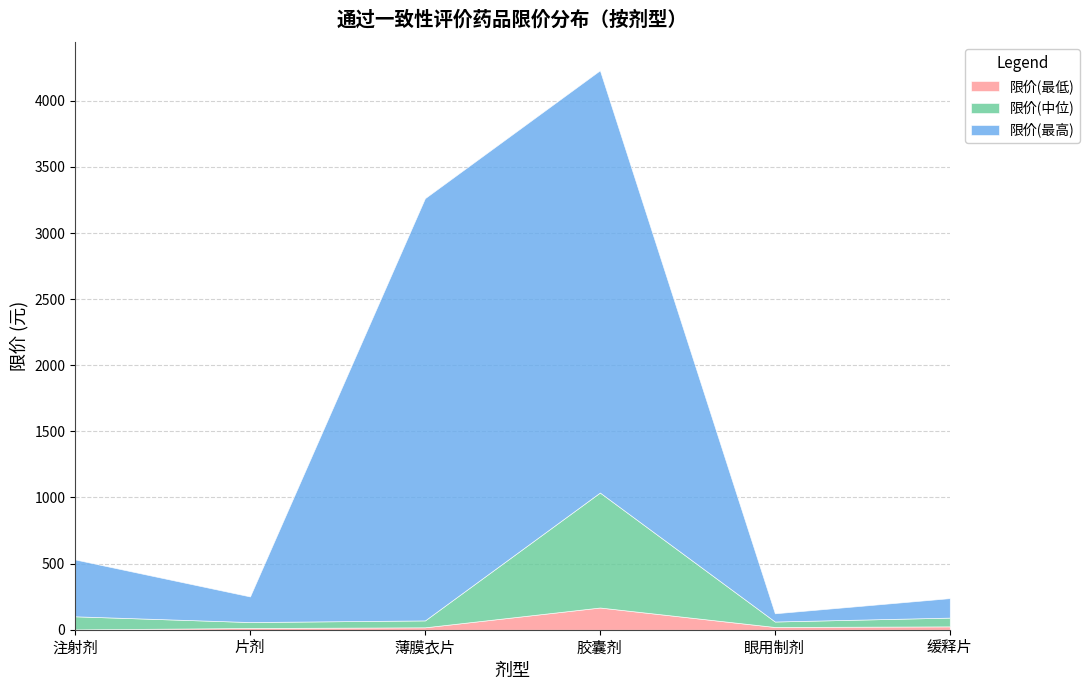

Which has a higher value, 缓释片 or 胶囊剂?

胶囊剂